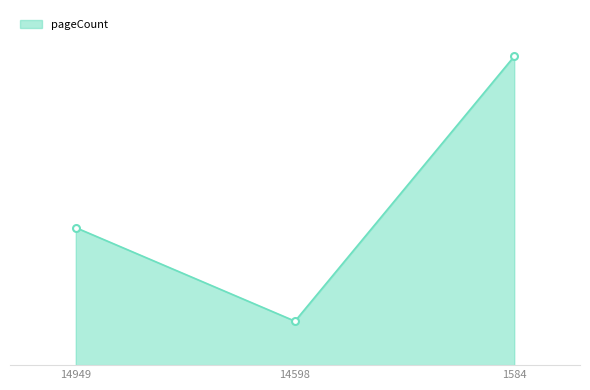

What is the value of the 3rd point from the left?

548